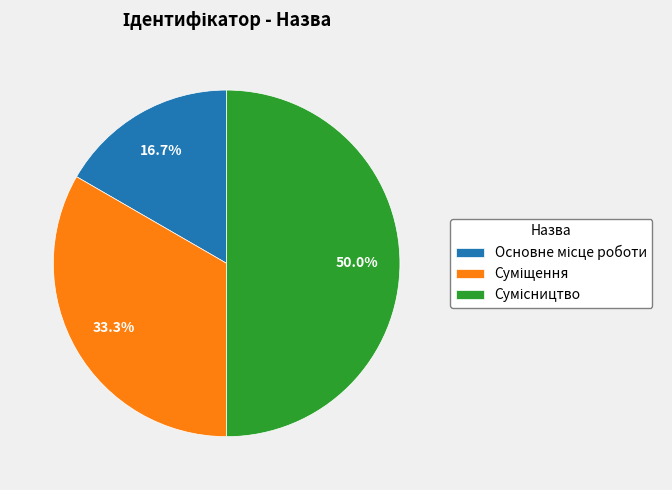

Rank the categories by value from lowest to highest.

Основне місце роботи, Суміщення, Сумісництво